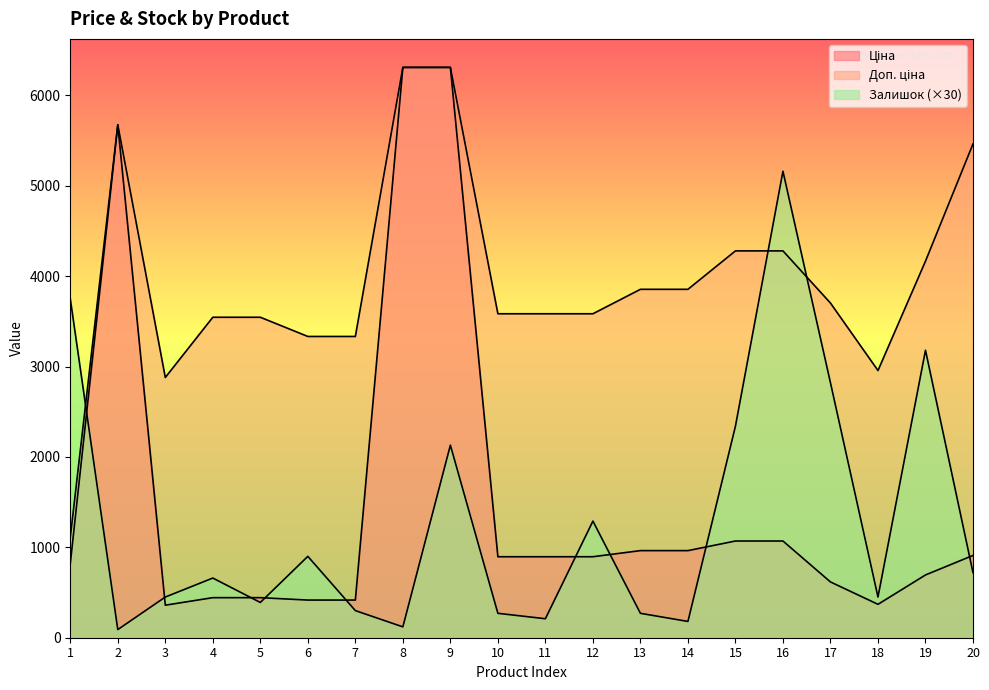

What is the value of the Доп. ціна point at the 17th from the left?

3701.9